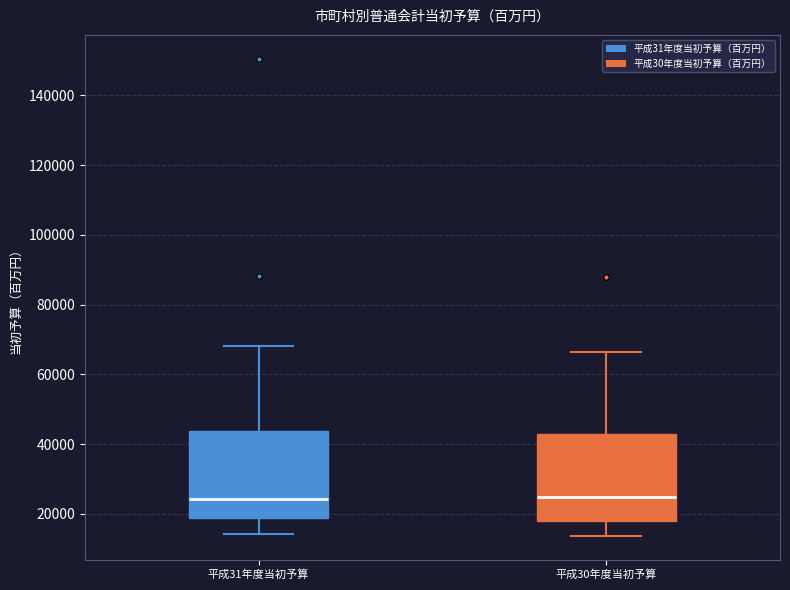

Where does the lower whisker of the box for 平成30年度当初予算 end on the y-axis? The values are not printed on the chart, so give them approximately, as read against the axis.

14000